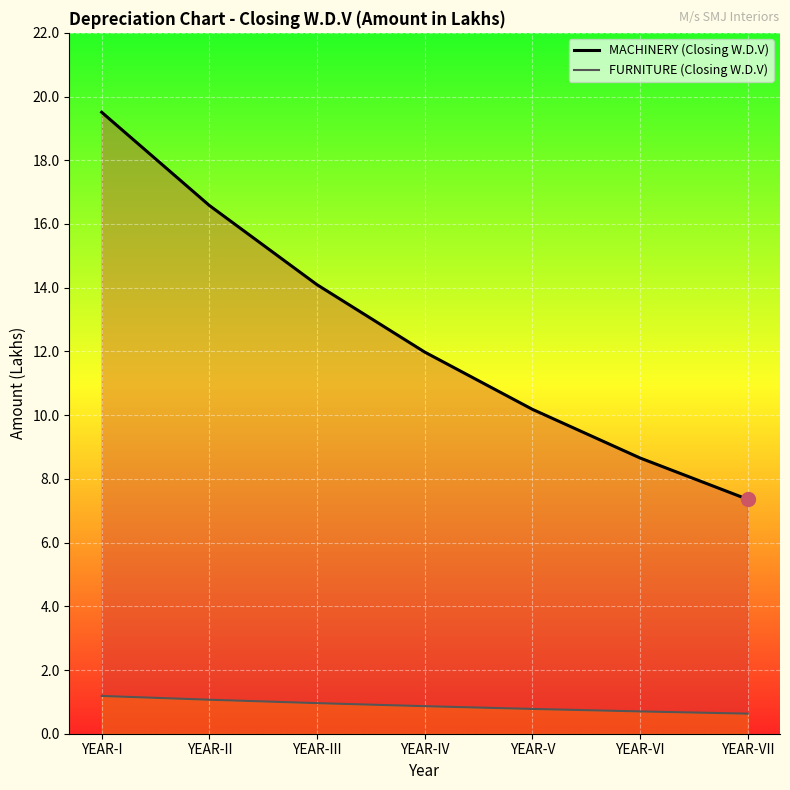

What is the sum of the MACHINERY (Closing W.D.V) values at YEAR-V and YEAR-IV?

22.2